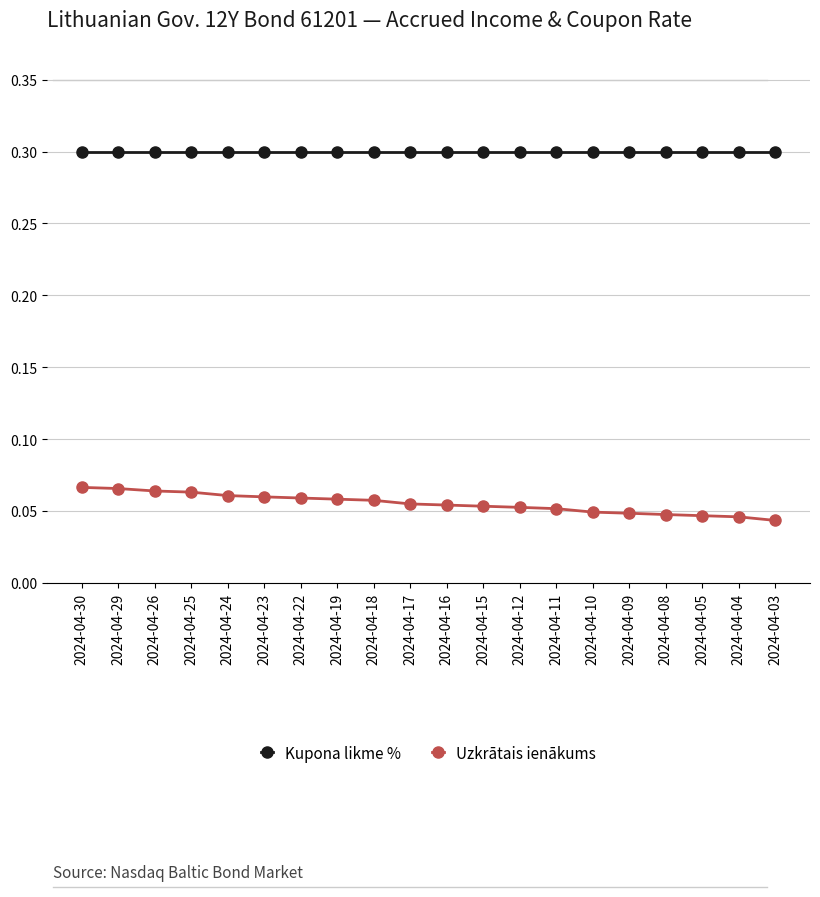

At how many categories does at least one series exceed 0?

20